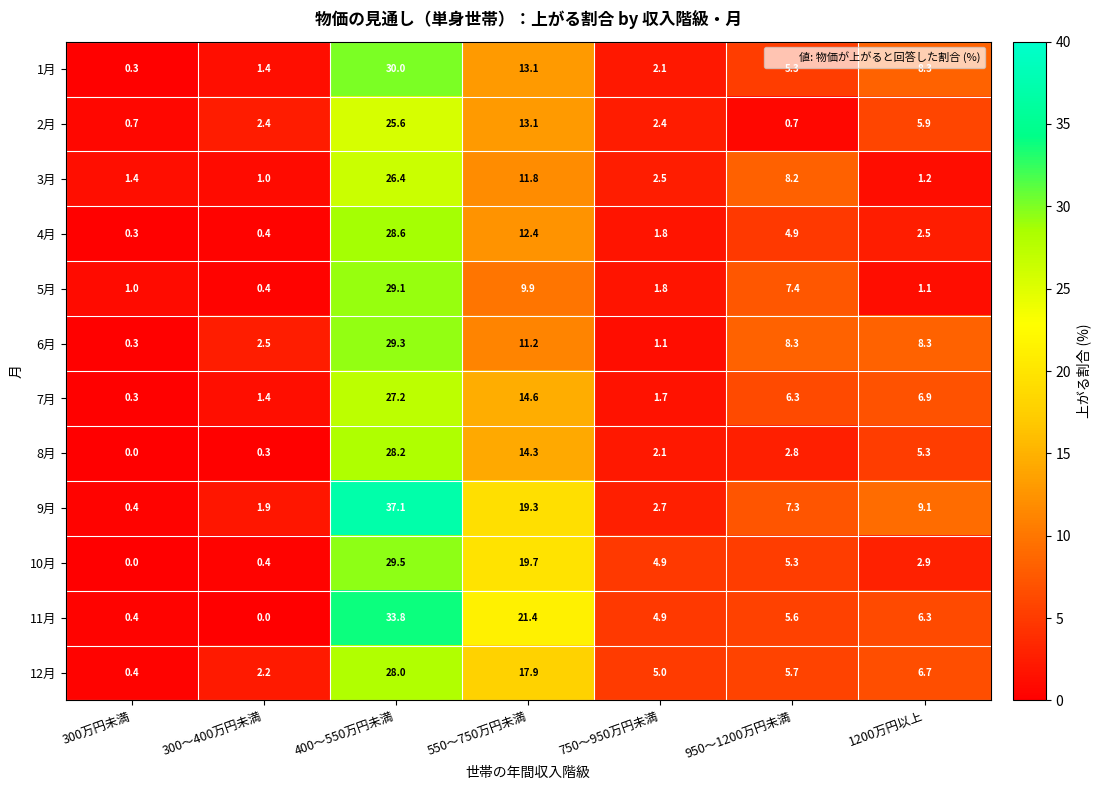

List the series in order of their peak value, lowest first.

2月, 3月, 7月, 12月, 8月, 4月, 5月, 6月, 10月, 1月, 11月, 9月